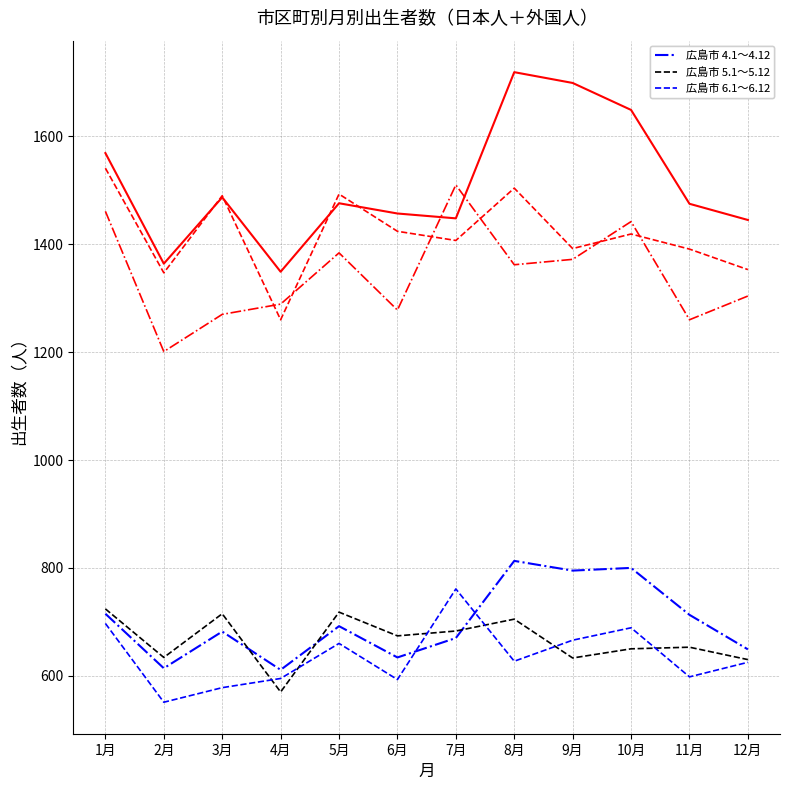

What is the difference between the highest and lowest values at 11月?

877